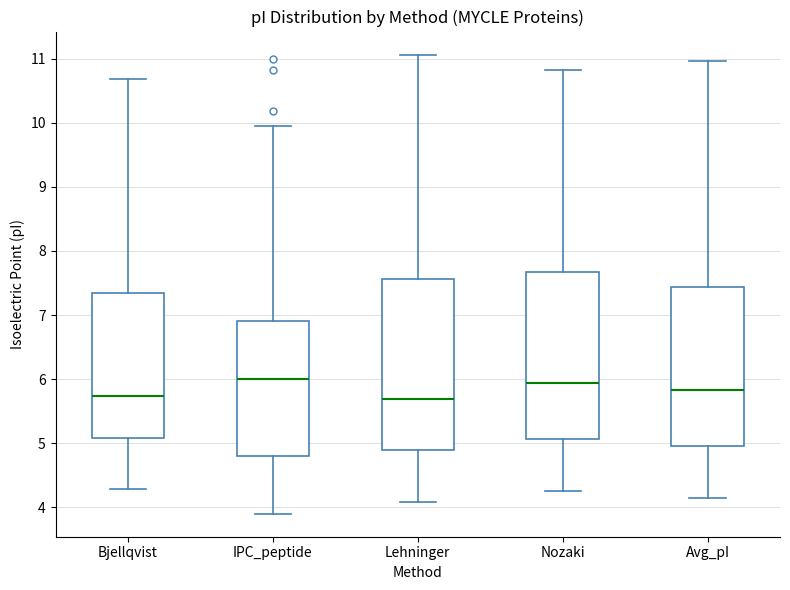

Where does the upper whisker of the box for Bjellqvist end on the y-axis? The values are not printed on the chart, so give them approximately, as read against the axis.

10.7